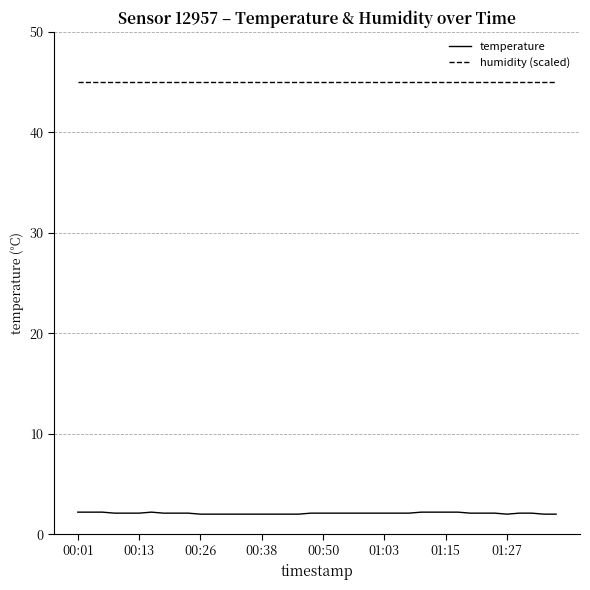

How many lines are shown in the chart?

2